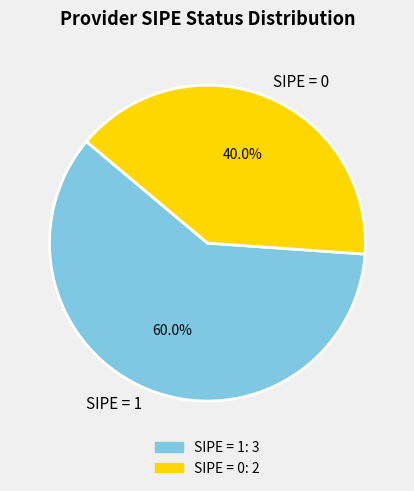

Between SIPE = 1 and SIPE = 0, which is larger?

SIPE = 1